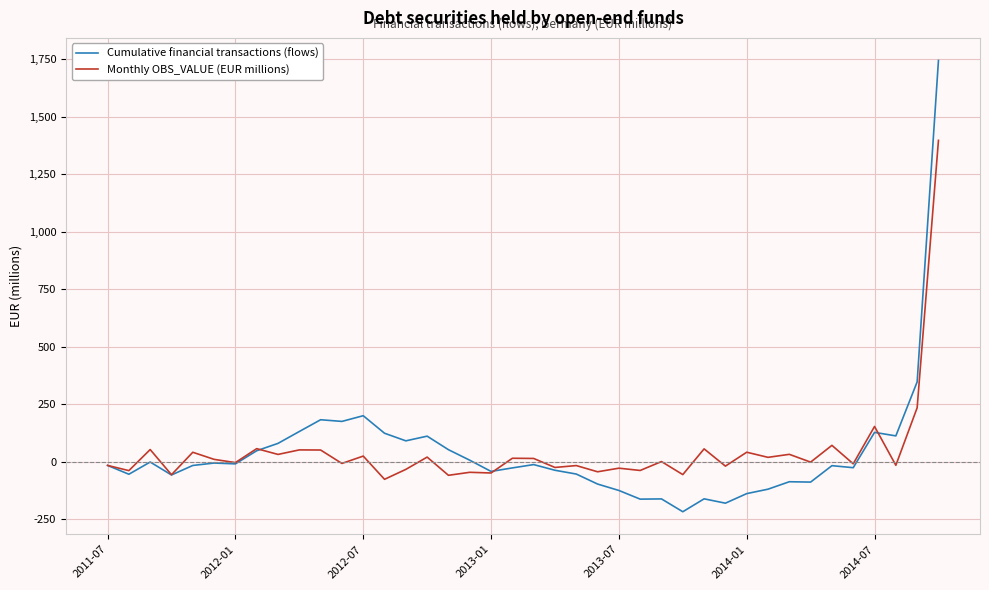

List the series in order of their peak value, lowest first.

Monthly OBS_VALUE (EUR millions), Cumulative financial transactions (flows)